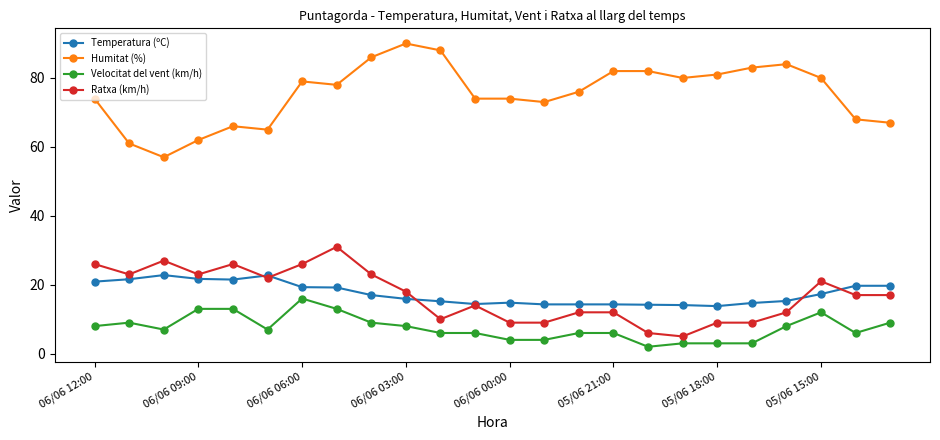

What is the average value of the Humitat (%) series?

75.4